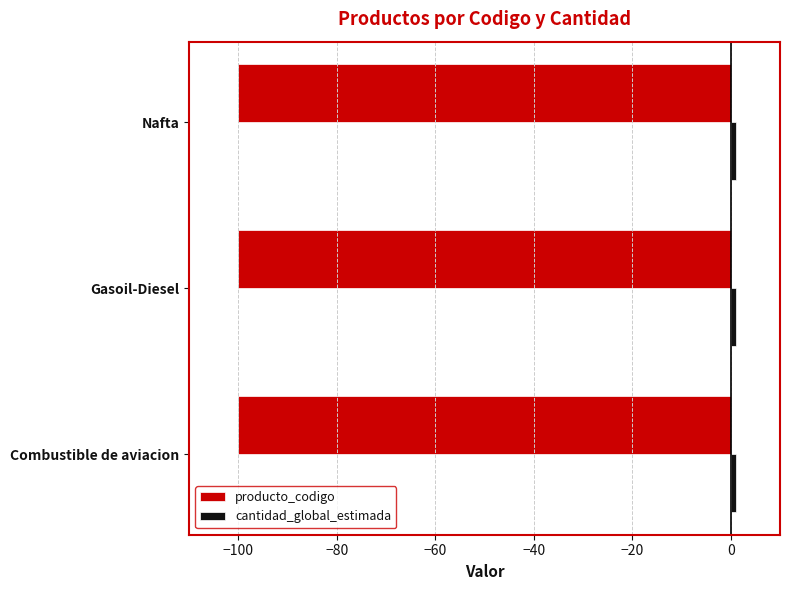

What is the difference between the highest and lowest values at Combustible de aviacion?

101.0